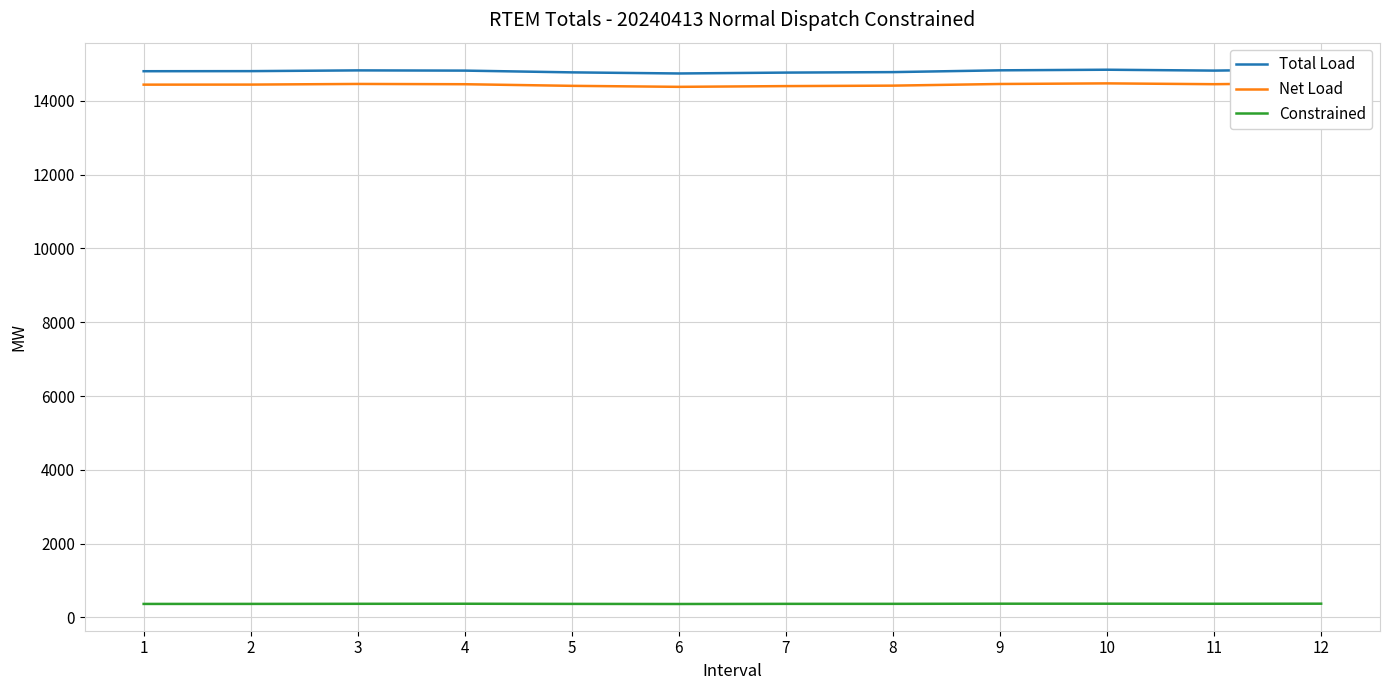

Which series has the largest range (max minus min)?

Total Load